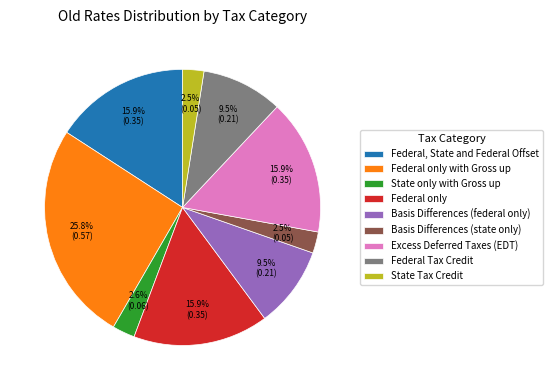

What is the largest slice in the pie chart?

Federal only with Gross up